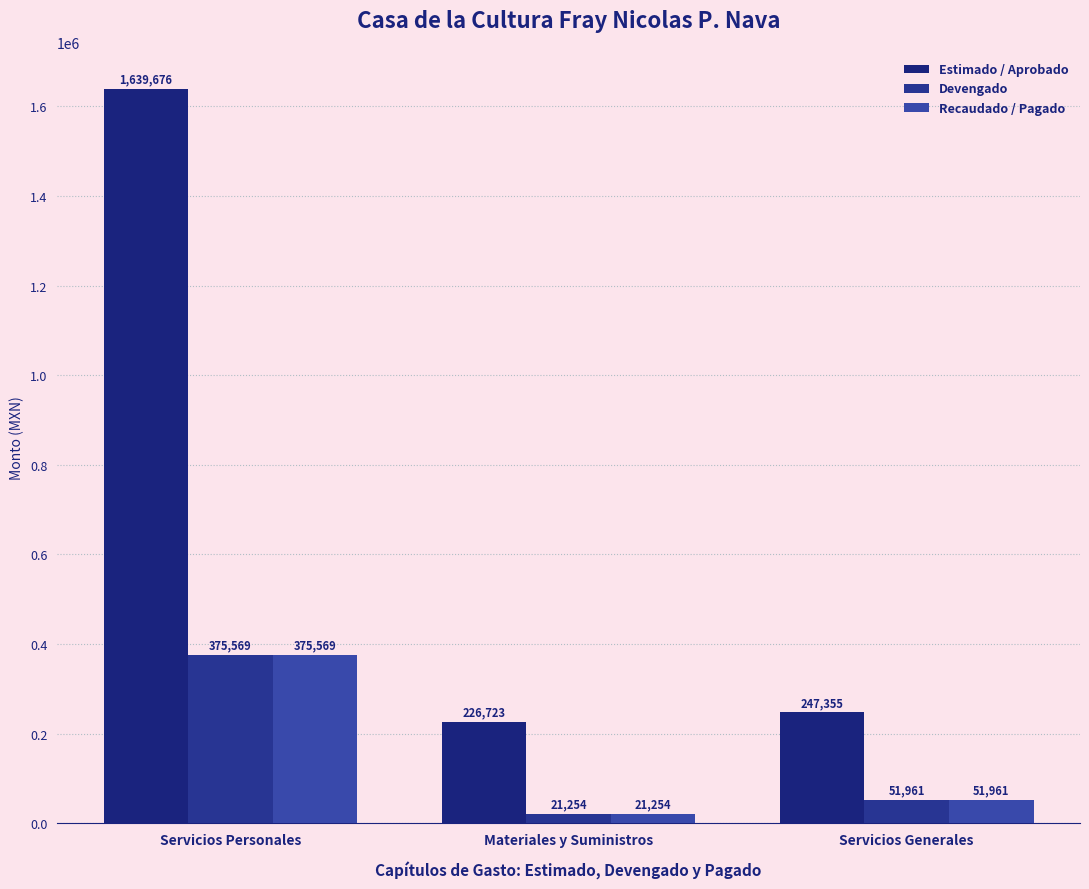

List the series in order of their peak value, lowest first.

Devengado, Recaudado / Pagado, Estimado / Aprobado